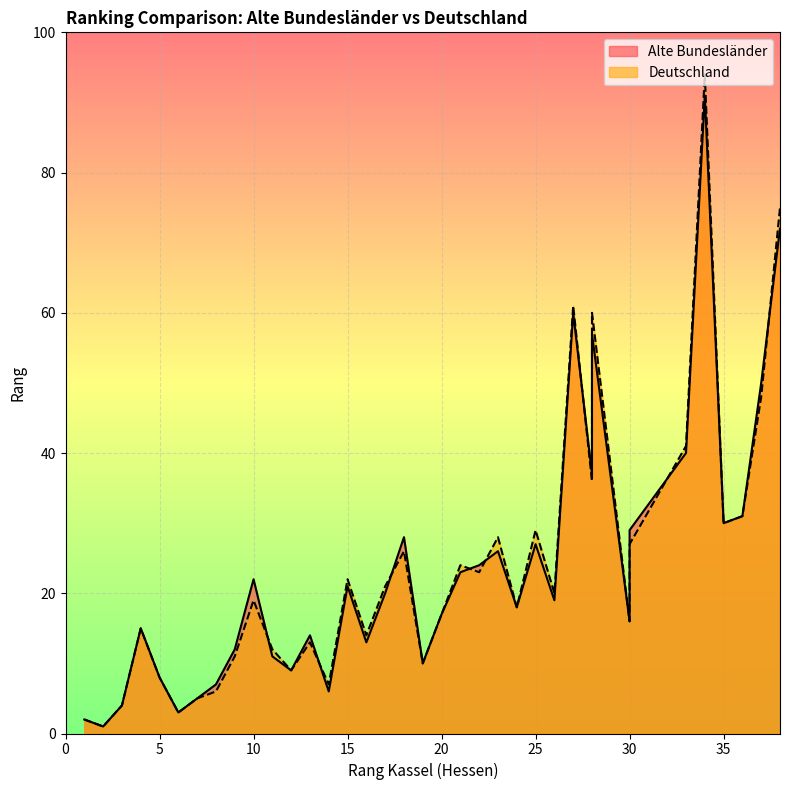

What is the sum of the Alte Bundesländer values at 13 and 5?

22